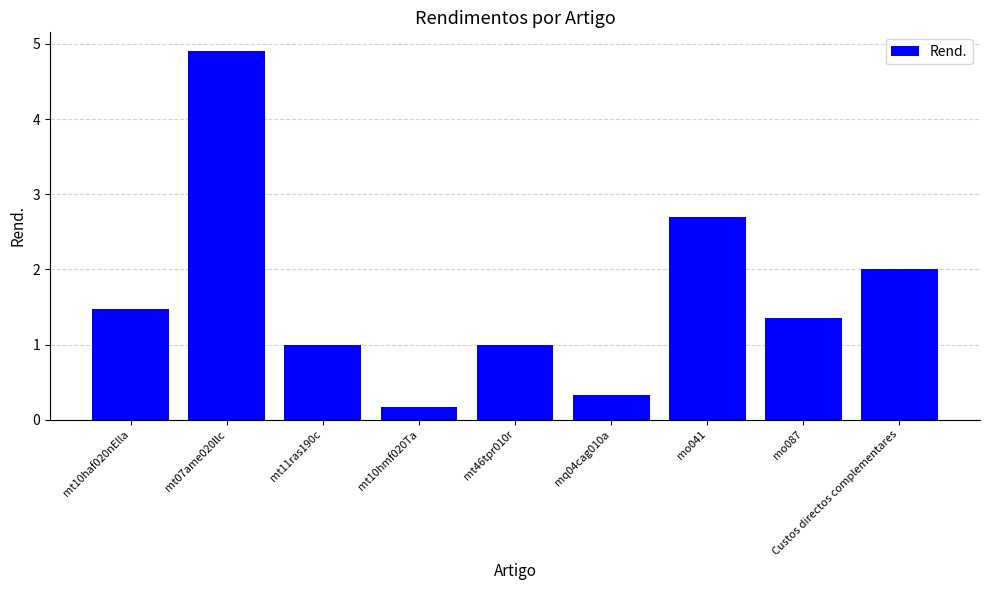

What is the sum of the values at Custos directos complementares and mq04cag010a?

2.3